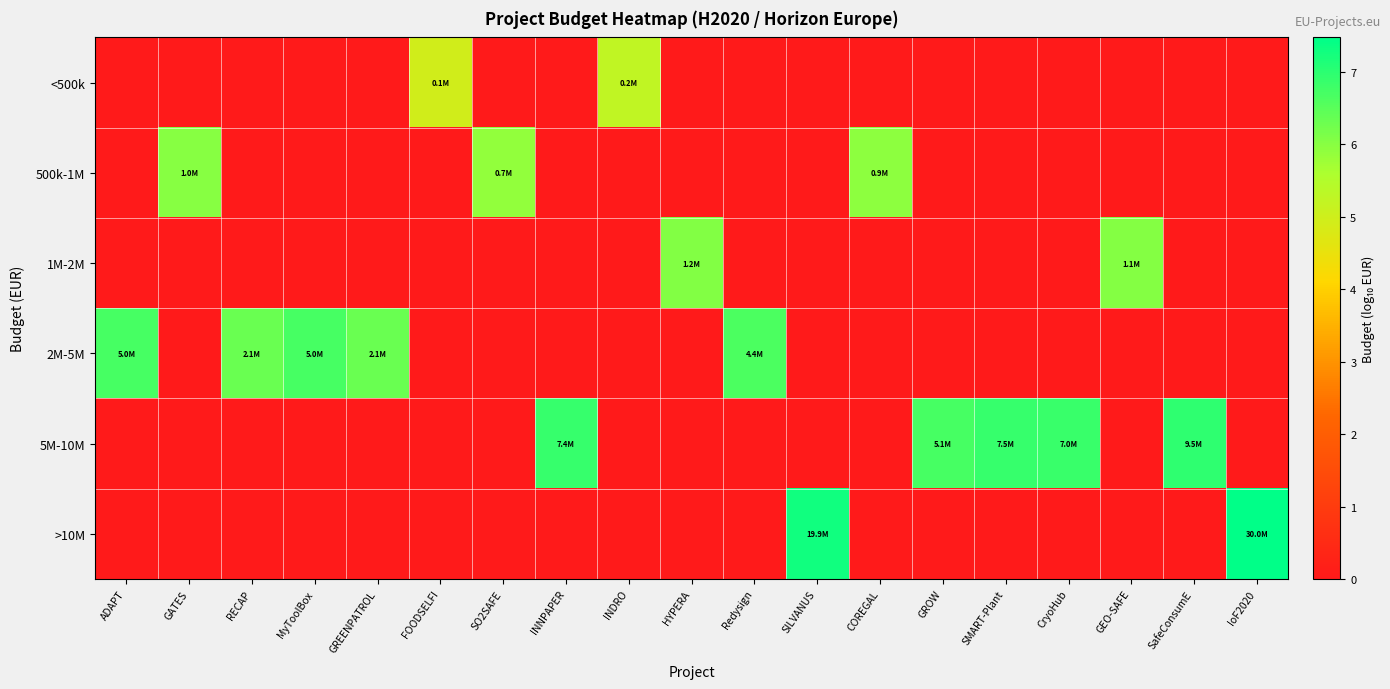

At how many categories does at least one series exceed 3?

19